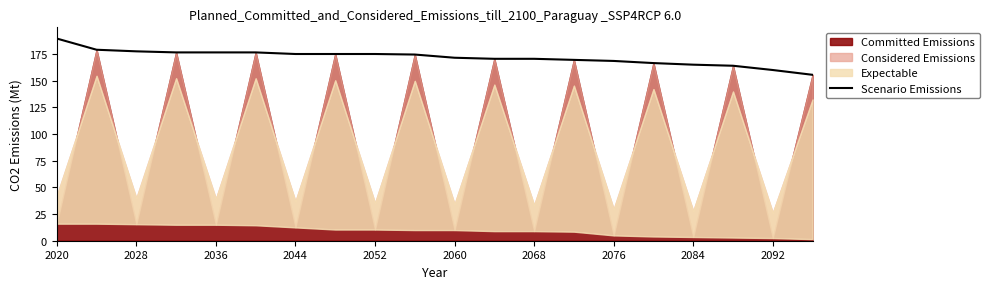

What is the average value?

171.8